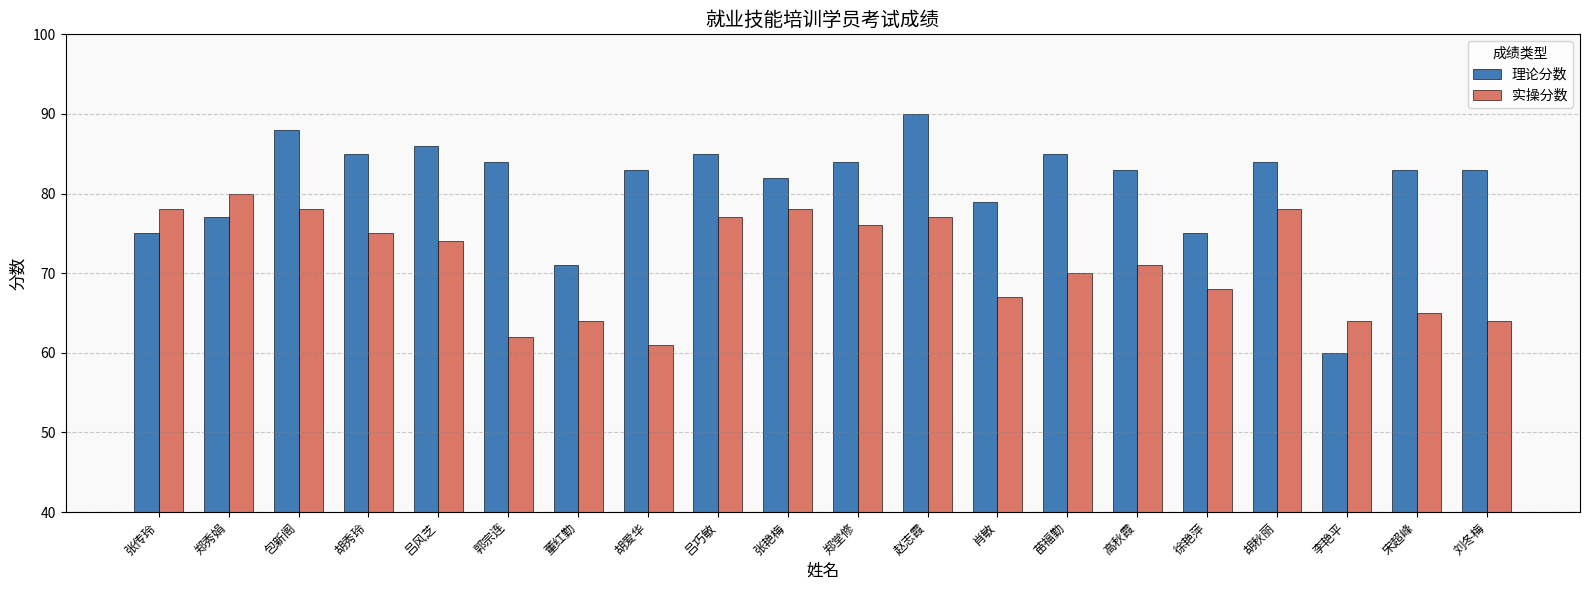

What is the lowest value of the 实操分数 series?

61